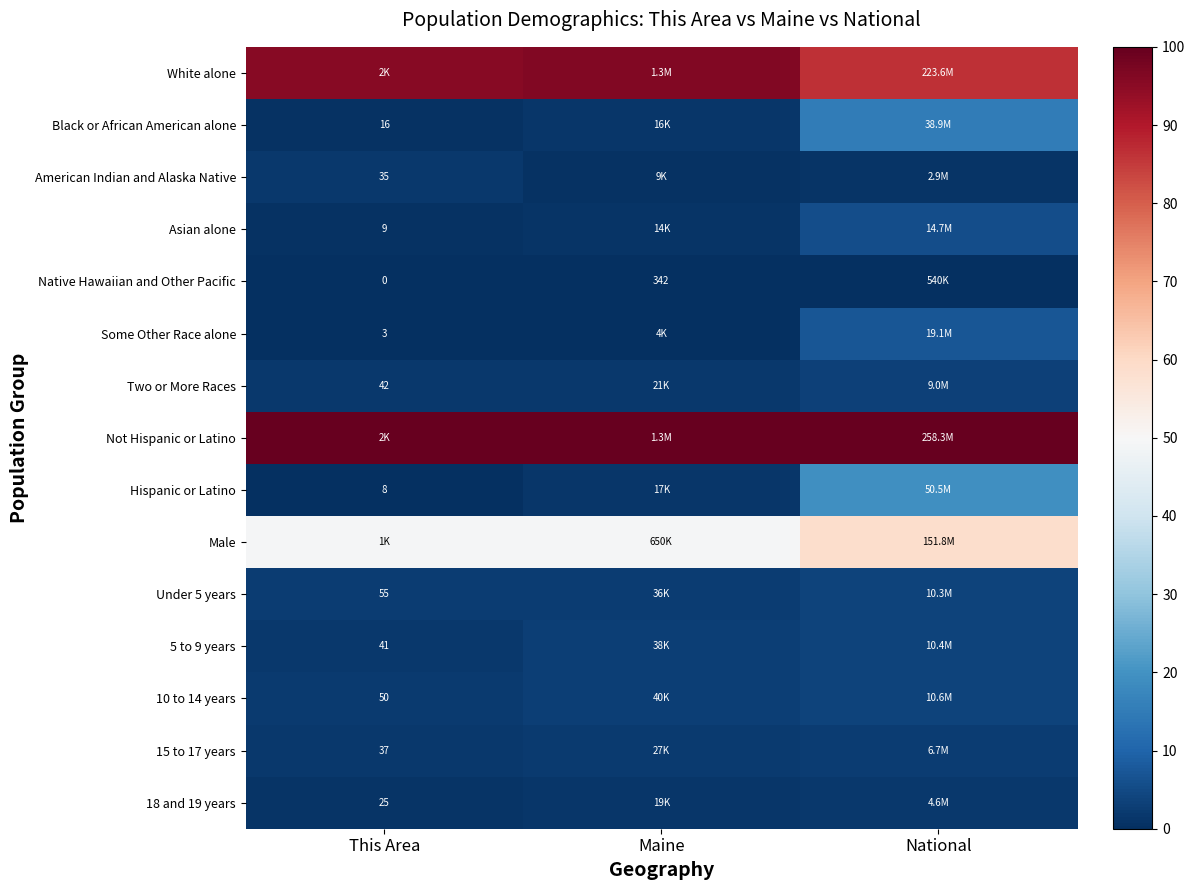

What is the highest value of the 10 to 14 years series?

3.9